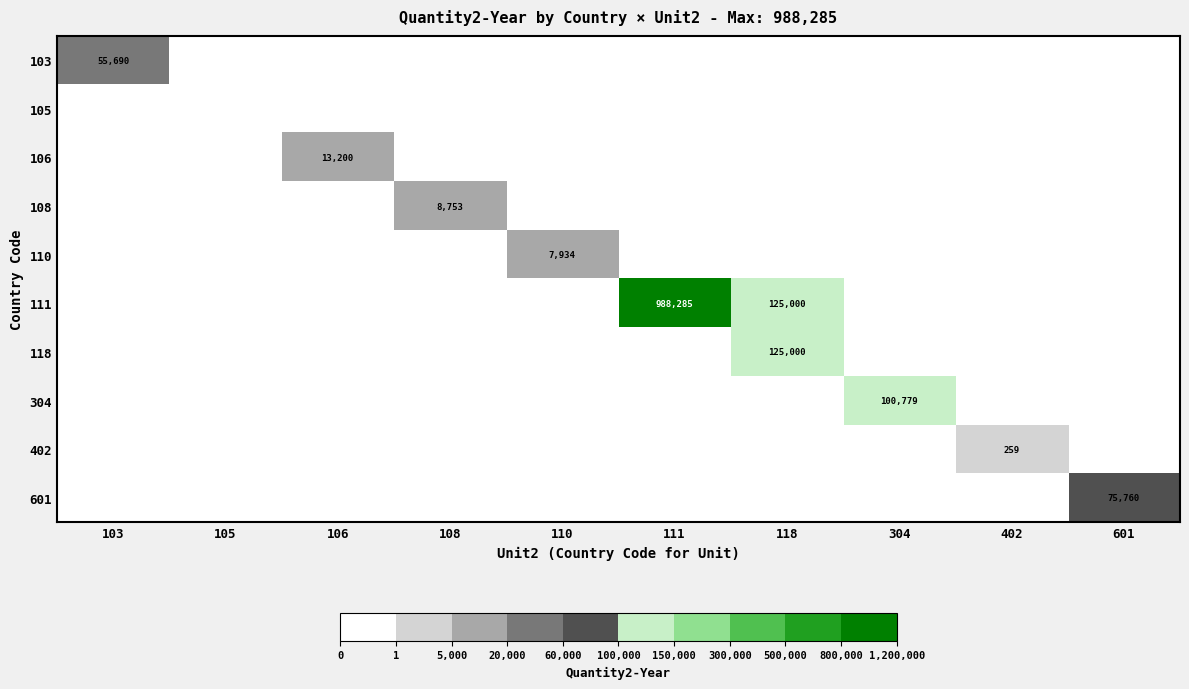

True or false: 111 has a value of 1536399 at 111.

False